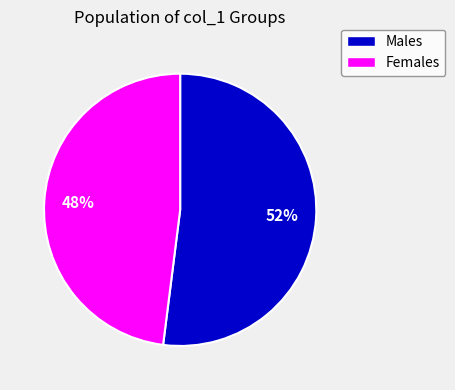

Is there any slice that represents more than half of the pie?

Yes